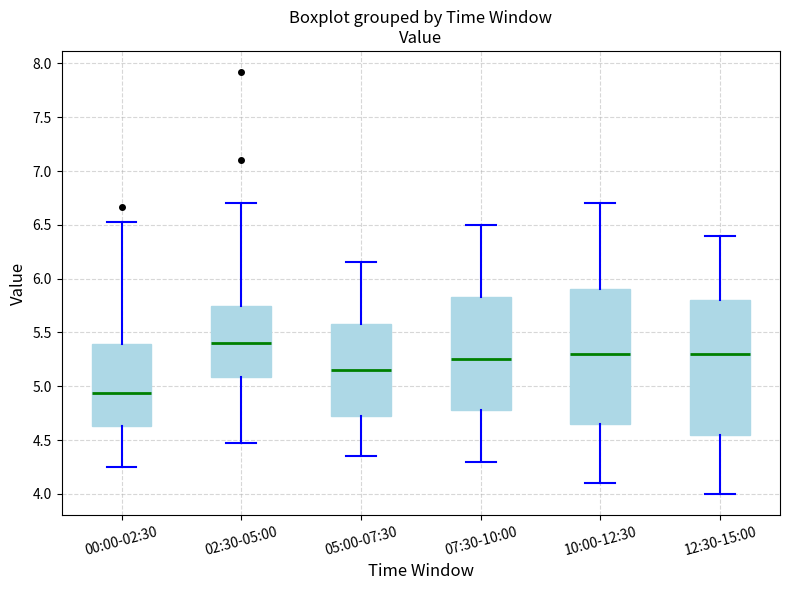

Reading left to right, read every box against the y-axis: the position of its median line, the range the box covers, and the ends of its whiskers. The values are not printed on the chart, so give them approximately, as read against the axis.

00:00-02:30: median 4.95, box 4.65 to 5.40, whiskers 4.25 to 6.55
02:30-05:00: median 5.40, box 5.10 to 5.75, whiskers 4.45 to 6.70
05:00-07:30: median 5.15, box 4.75 to 5.60, whiskers 4.35 to 6.15
07:30-10:00: median 5.25, box 4.80 to 5.85, whiskers 4.30 to 6.50
10:00-12:30: median 5.30, box 4.65 to 5.90, whiskers 4.10 to 6.70
12:30-15:00: median 5.30, box 4.55 to 5.80, whiskers 4.00 to 6.40